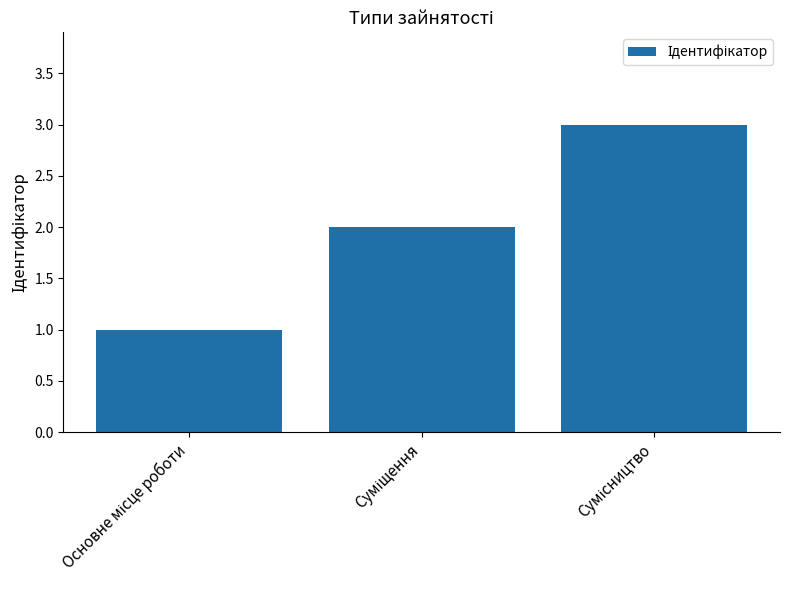

How many values are below 2?

1